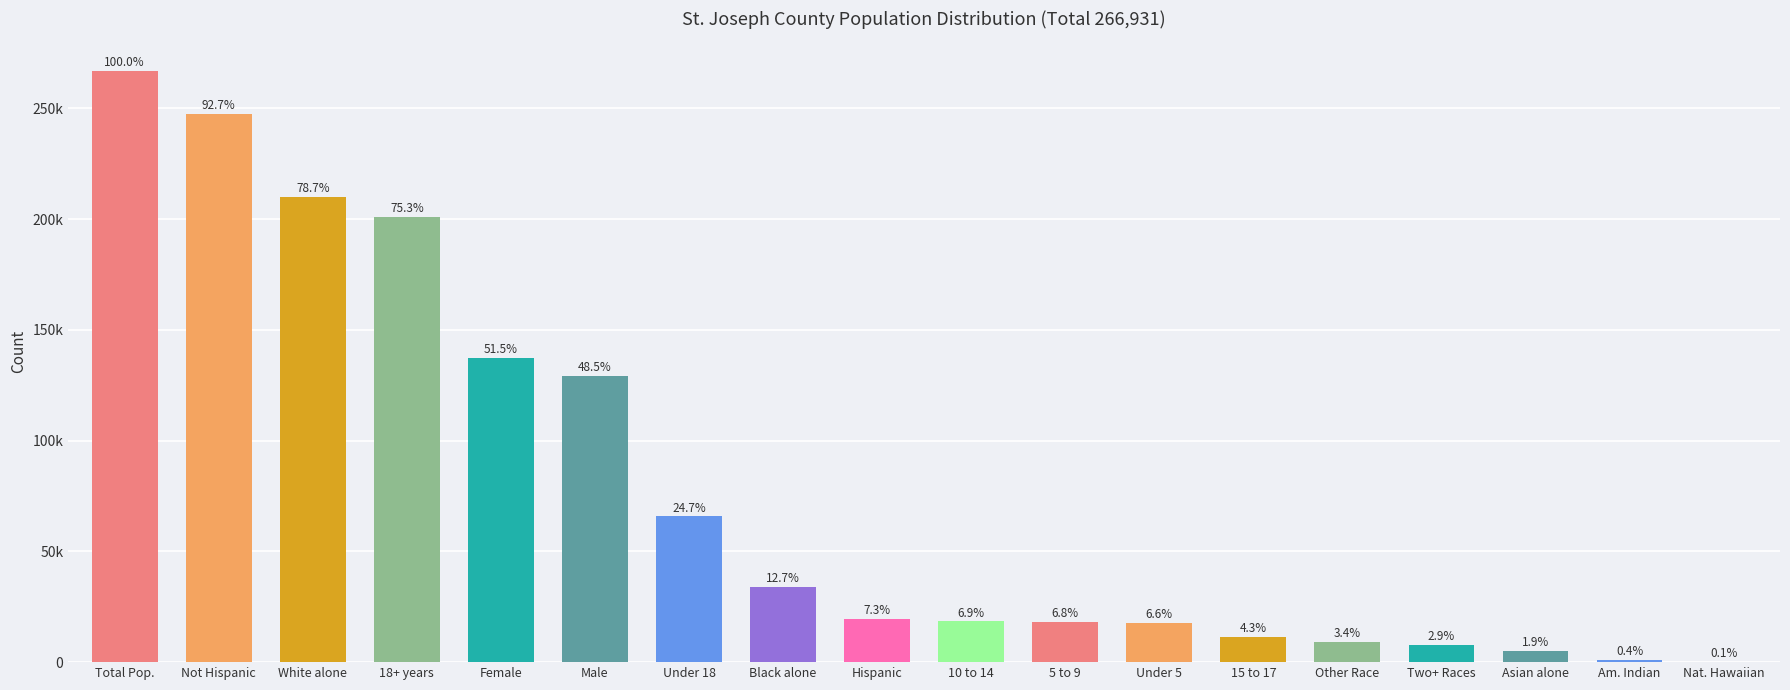

What is the ratio of the value at Not Hispanic to the value at Under 18?

3.8